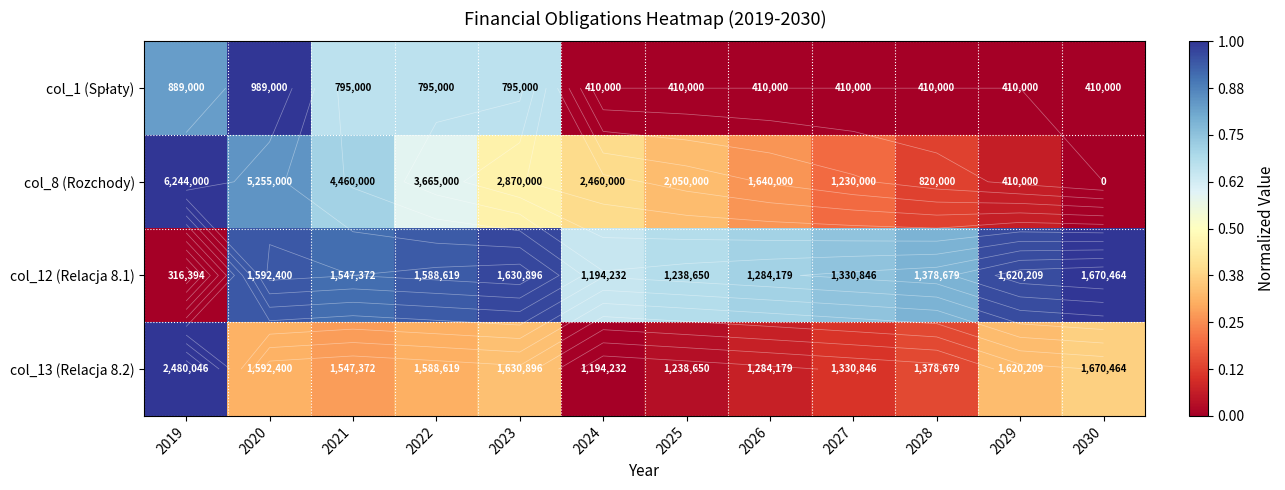

Rank the categories by col_1 (Spłaty) value from lowest to highest.

2024, 2025, 2026, 2027, 2028, 2029, 2030, 2021, 2022, 2023, 2019, 2020